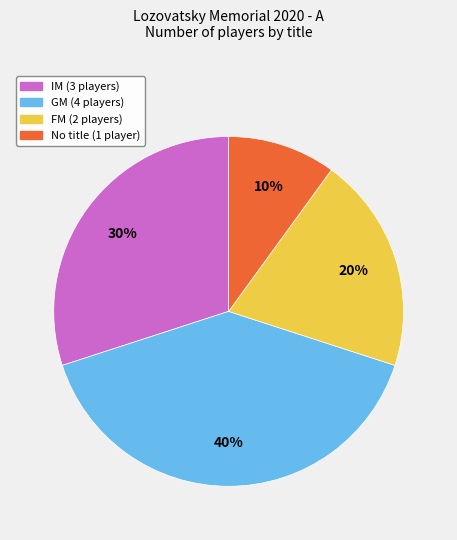

Count the number of slices in the pie.

4